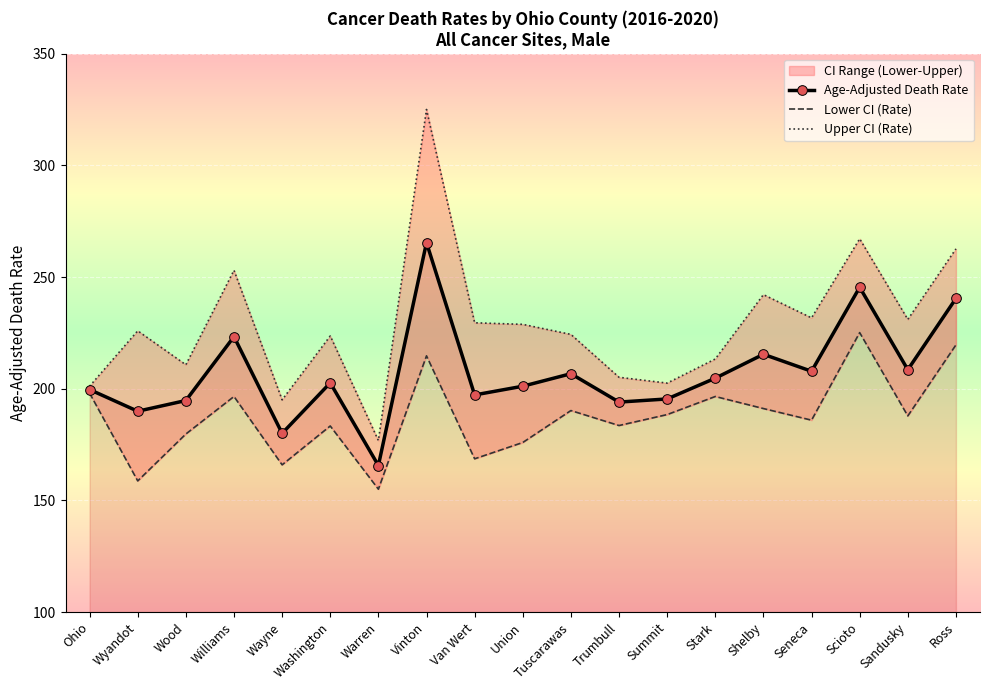

True or false: Upper CI (Rate) has a value of 195.0 at Wayne.

True